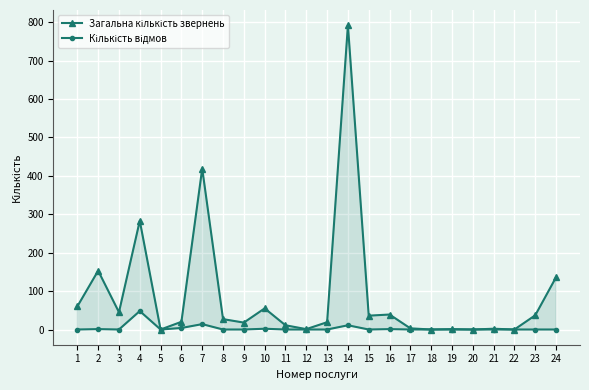

What is the greatest value displayed?

792